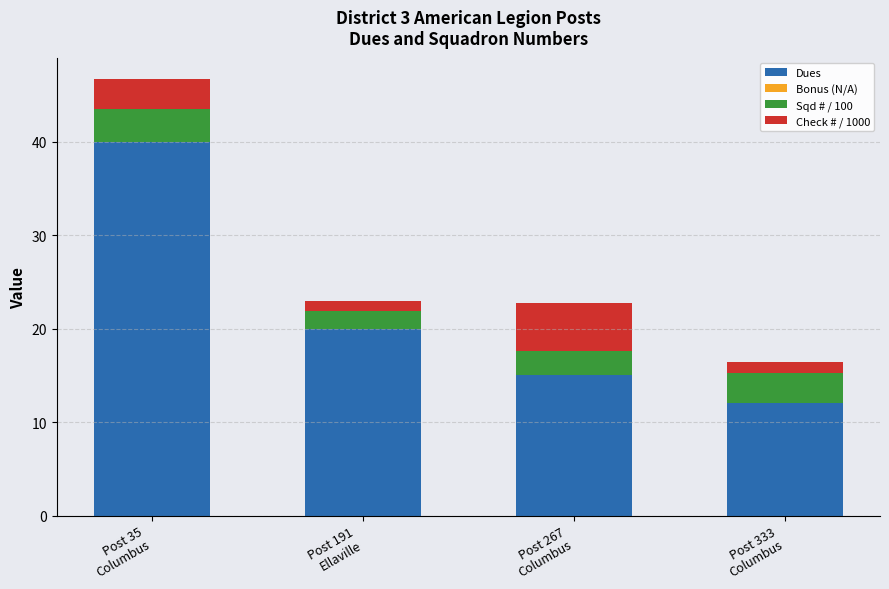

Are the bars grouped side by side (vs. stacked)?

No